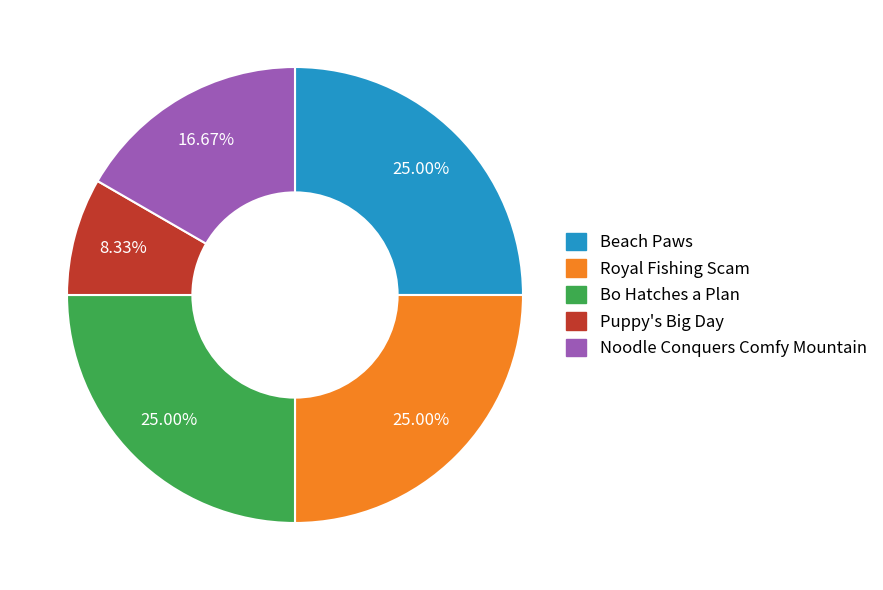

Approximately how many times larger is the value at Bo Hatches a Plan compared to Royal Fishing Scam?

1.0